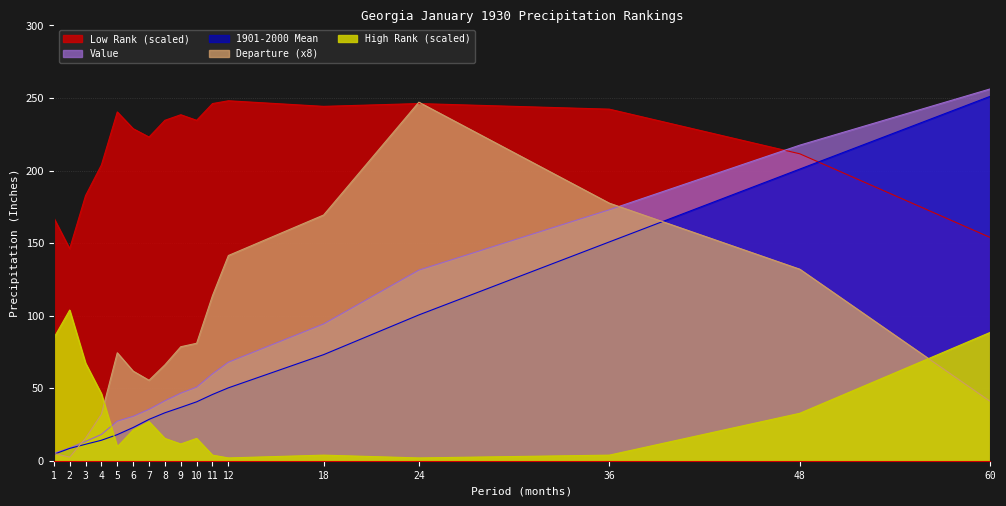

Where do High Rank and Departure first cross each other?

4 and 5